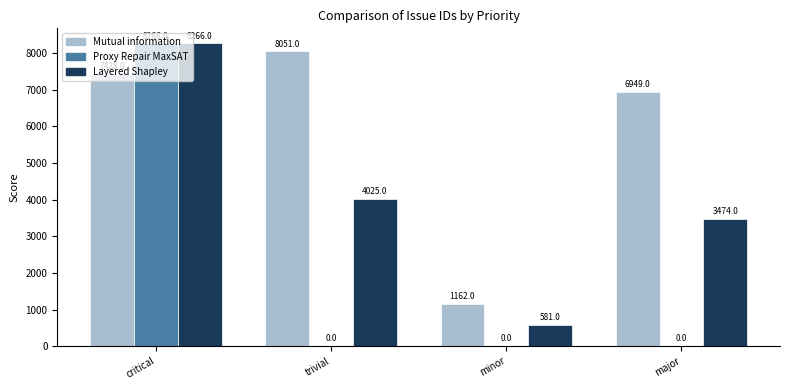

Between critical and major, which series saw the biggest shift?

Proxy Repair MaxSAT